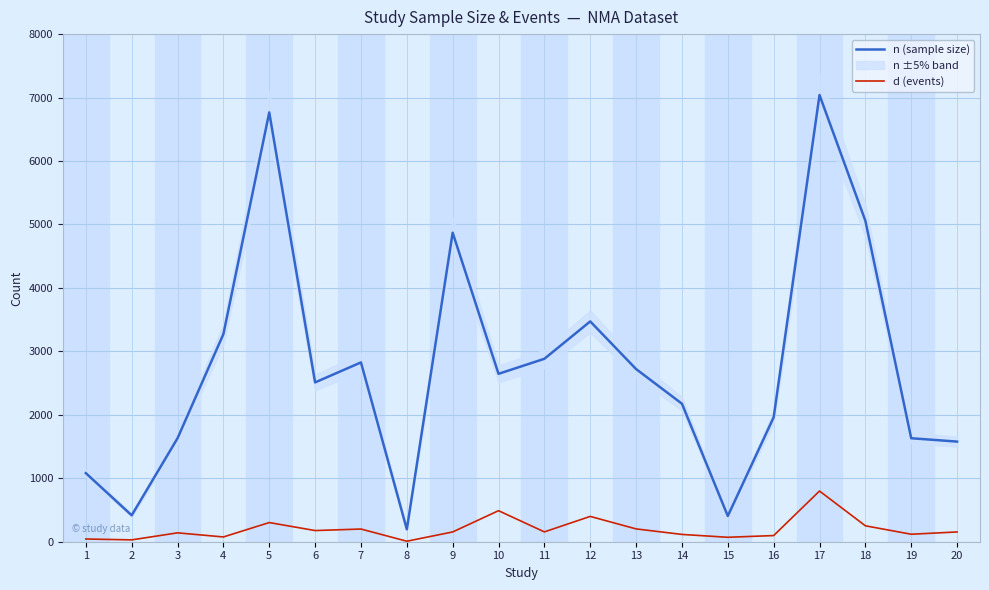

What is the greatest value displayed?

7040